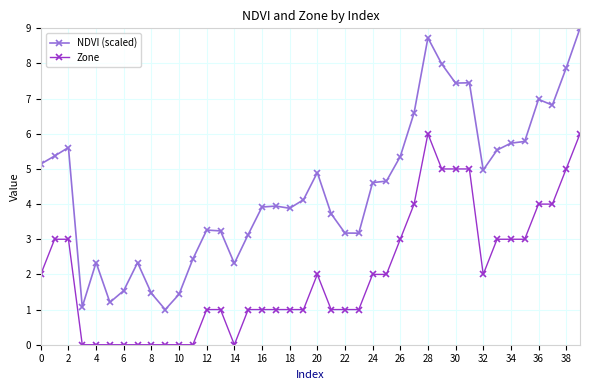

True or false: NDVI (scaled) has more than 1 points higher than both neighbors.

True